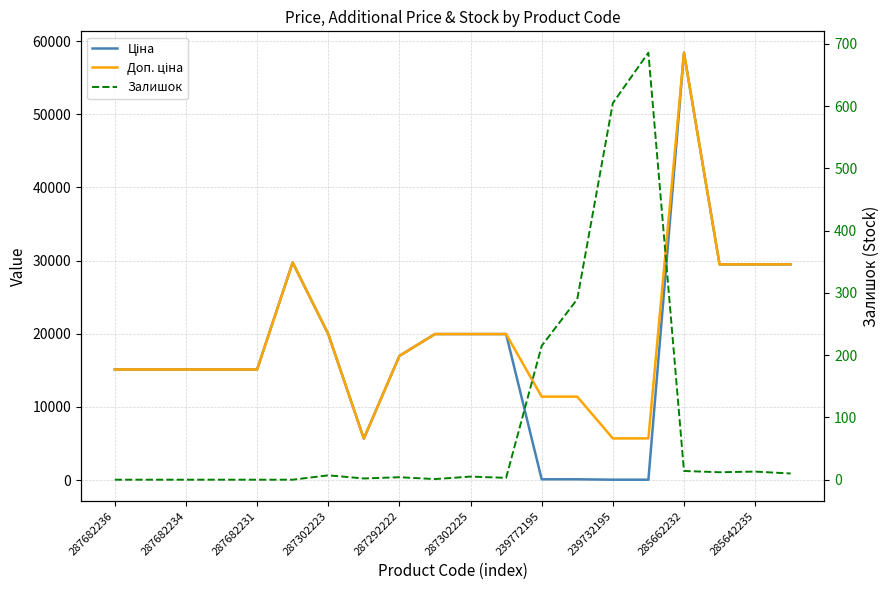

What are all the series names shown in the legend?

Ціна, Доп. ціна, Залишок